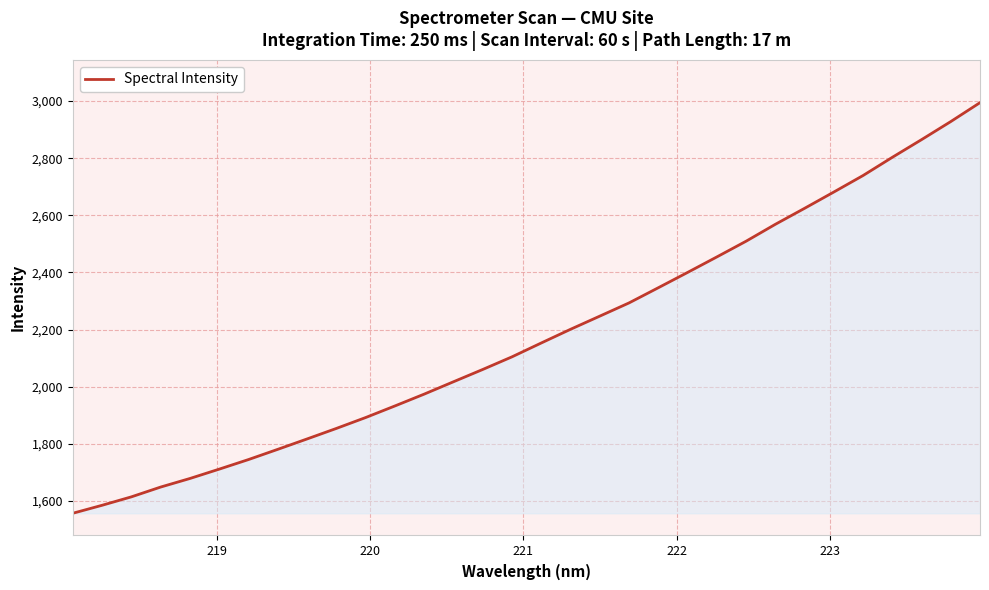

What is the minimum value shown in the chart?

1556.4